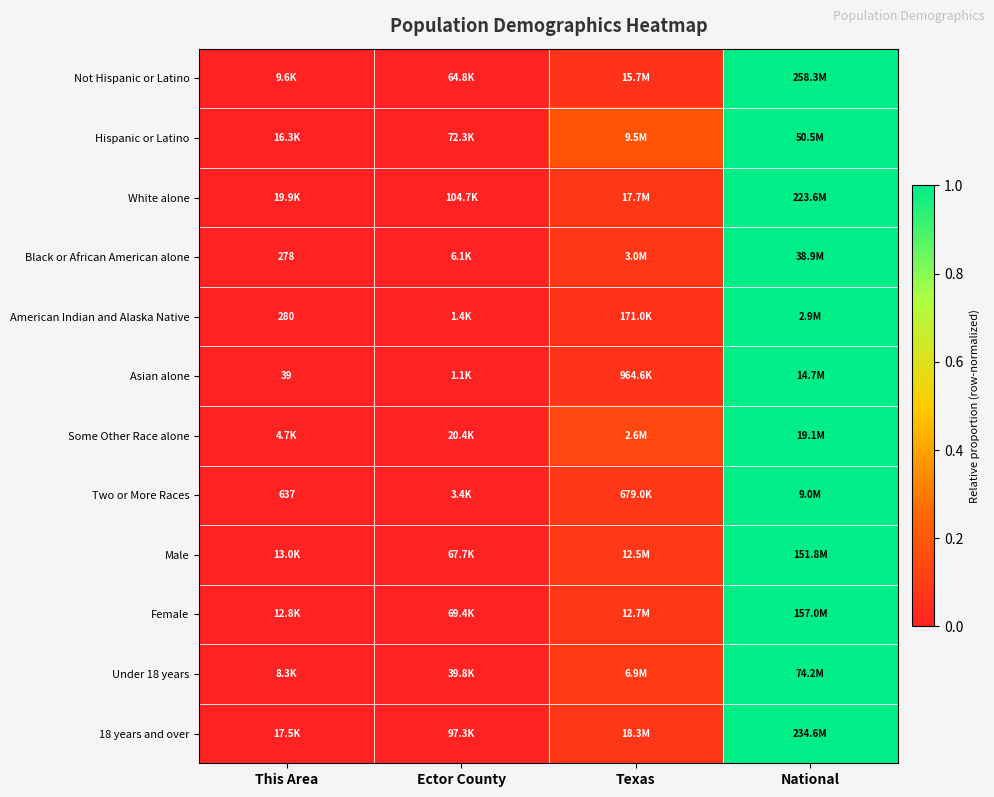

What is the greatest value displayed?

1.0